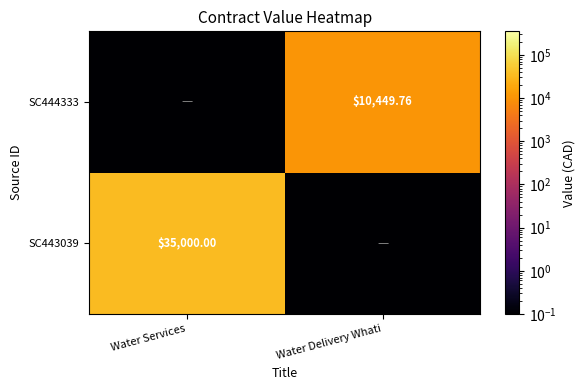

At how many categories does at least one series exceed 21683?

1